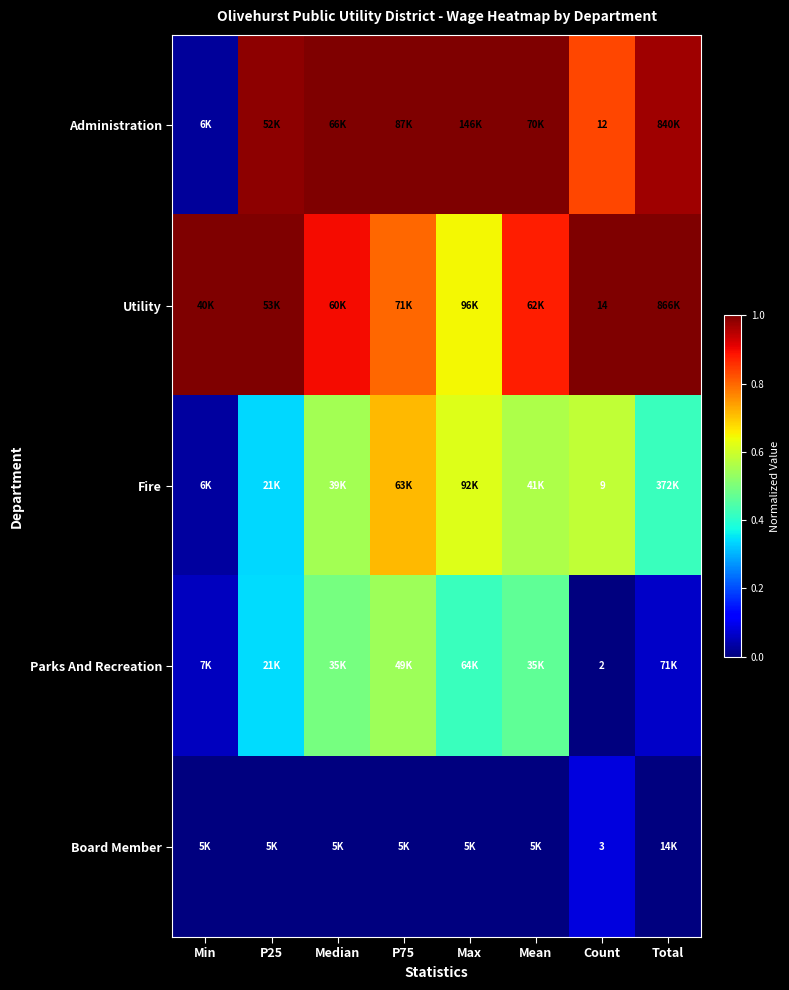

List the labels in order of Administration value, smallest first.

Min, Count, Total, P25, Median, P75, Max, Mean